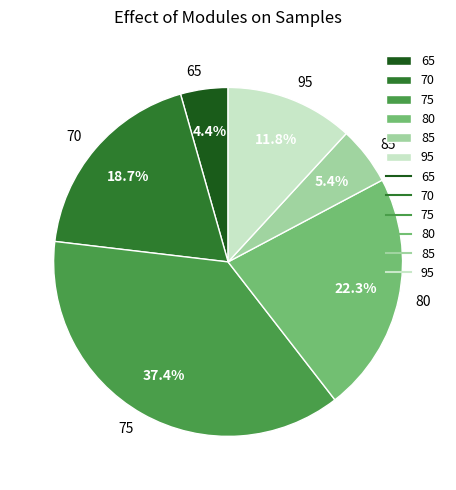

How many slices are in this pie chart?

6